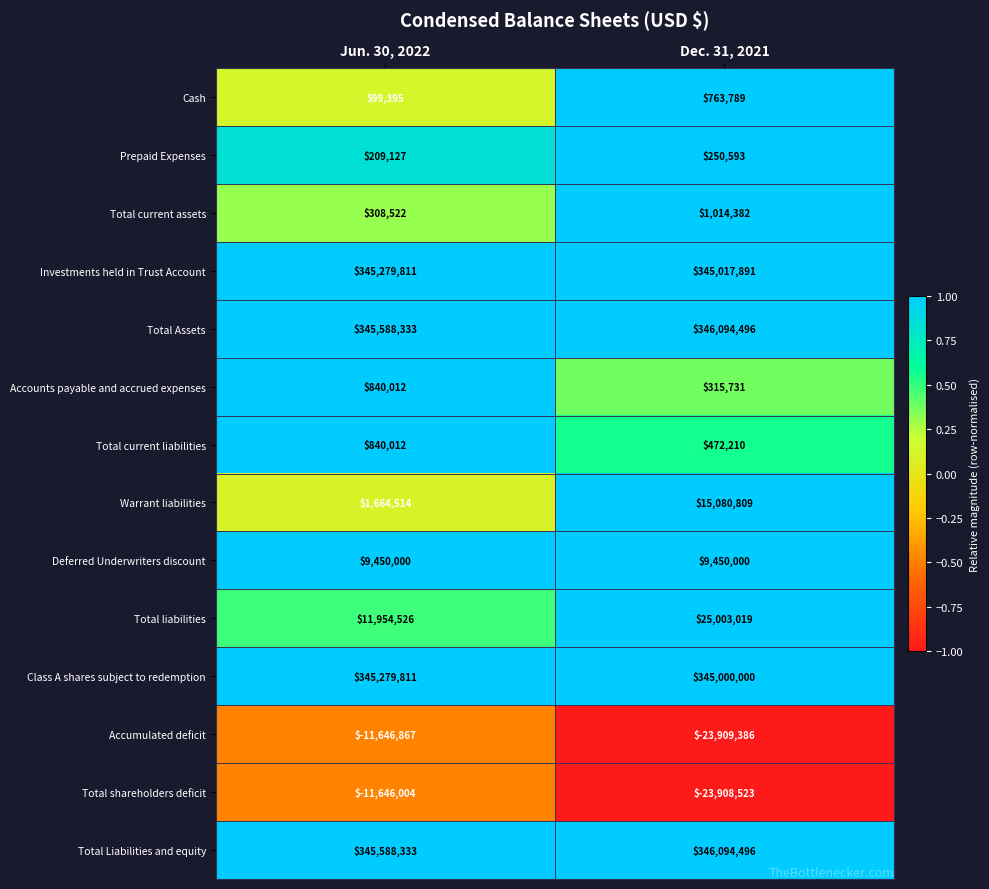

How many series are shown in this chart?

14